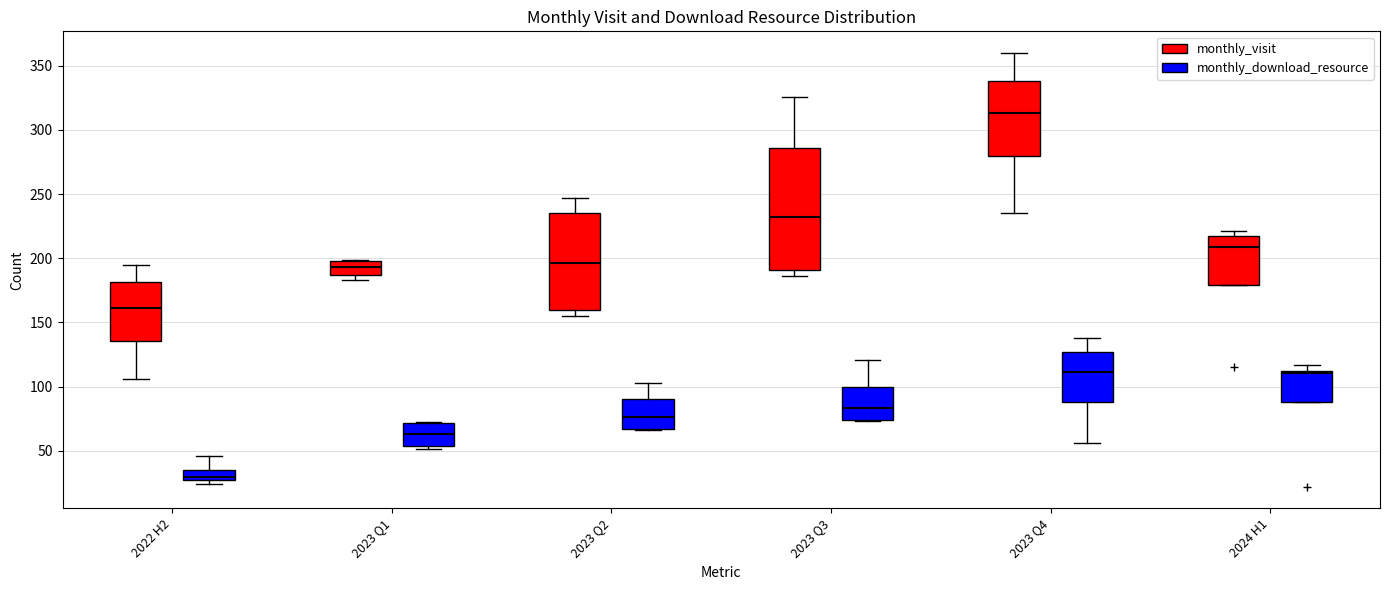

Reading left to right, read every box against the y-axis: the position of its median line, the range the box covers, and the ends of its whiskers. The values are not printed on the chart, so give them approximately, as read against the axis.

2022 H2 (monthly_visit): median 160, box 135 to 180, whiskers 105 to 195
2022 H2 (monthly_download_resource): median 30, box 25 to 35, whiskers 25 (just below the box's lower edge) to 45
2023 Q1 (monthly_visit): median 195, box 185 to 200, whiskers 185 (just below the box's lower edge) to 200
2023 Q1 (monthly_download_resource): median 65, box 55 to 70, whiskers 50 to 70
2023 Q2 (monthly_visit): median 195, box 160 to 235, whiskers 155 to 245
2023 Q2 (monthly_download_resource): median 75, box 65 to 90, whiskers 65 to 105
2023 Q3 (monthly_visit): median 235, box 190 to 285, whiskers 185 to 325
2023 Q3 (monthly_download_resource): median 85, box 75 to 100, whiskers 75 to 120
2023 Q4 (monthly_visit): median 315, box 280 to 340, whiskers 235 to 360
2023 Q4 (monthly_download_resource): median 110, box 90 to 125, whiskers 55 to 140
2024 H1 (monthly_visit): median 210, box 180 to 215, whiskers 180 to 220
2024 H1 (monthly_download_resource): median 110, box 90 to 115, whiskers 90 to 115 (just above the box's upper edge)